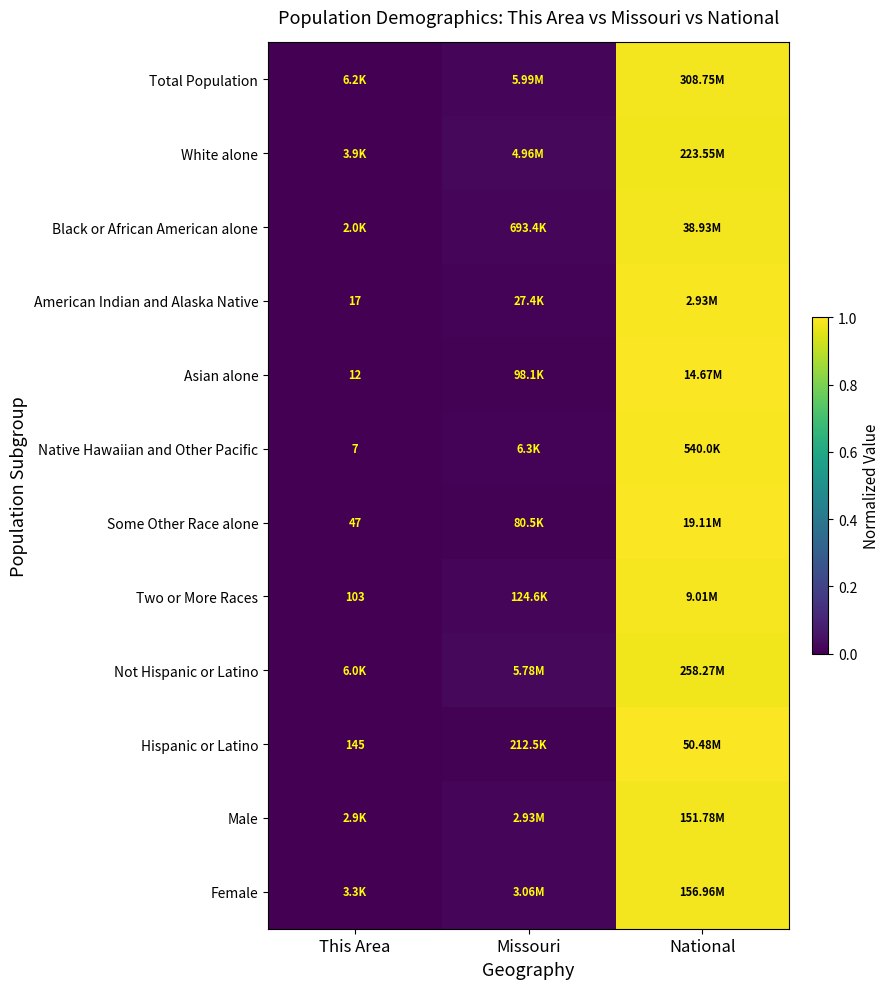

Which series has the largest total across all categories?

Total Population